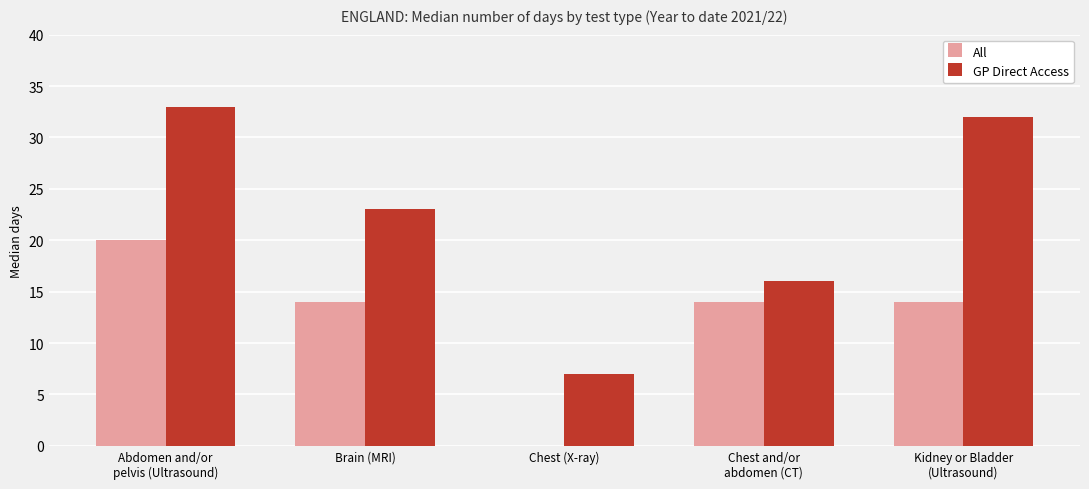

What is the sum of all All values?

62